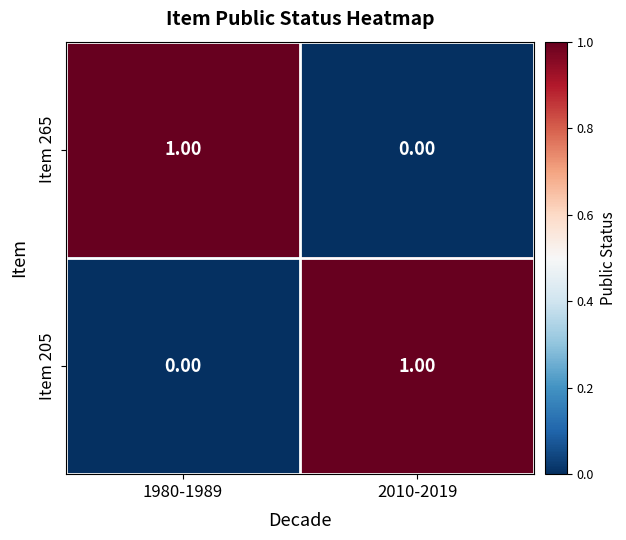

List the labels in order of Item 205 value, smallest first.

1980-1989, 2010-2019